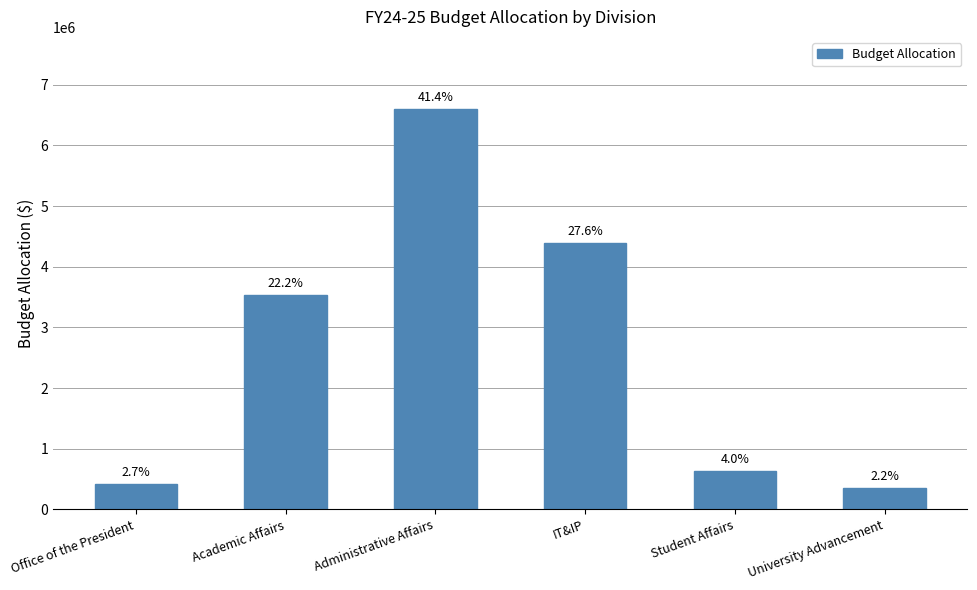

Are the bars horizontal?

No